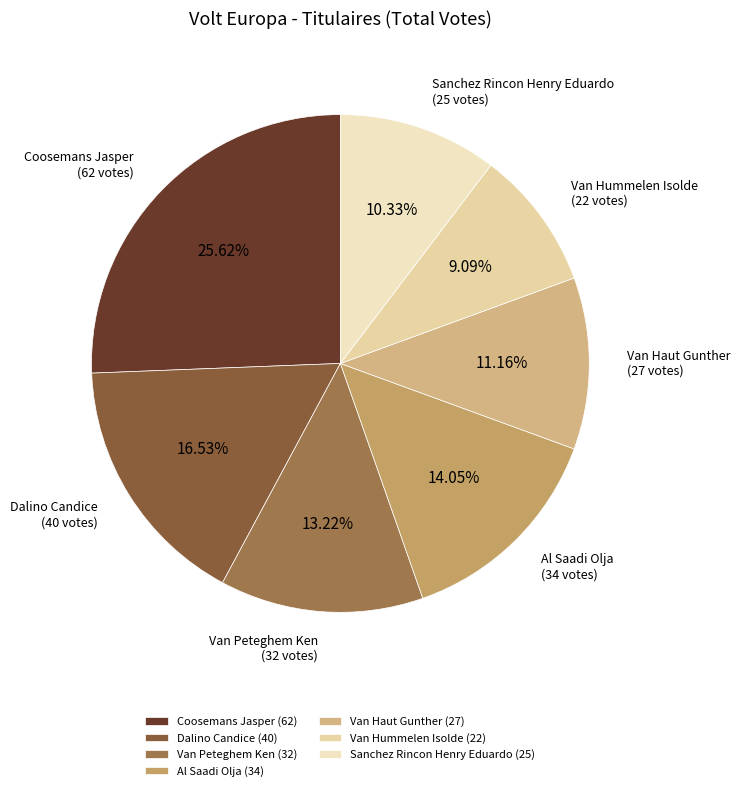

Does Sanchez Rincon Henry Eduardo represent more than half of the total?

No